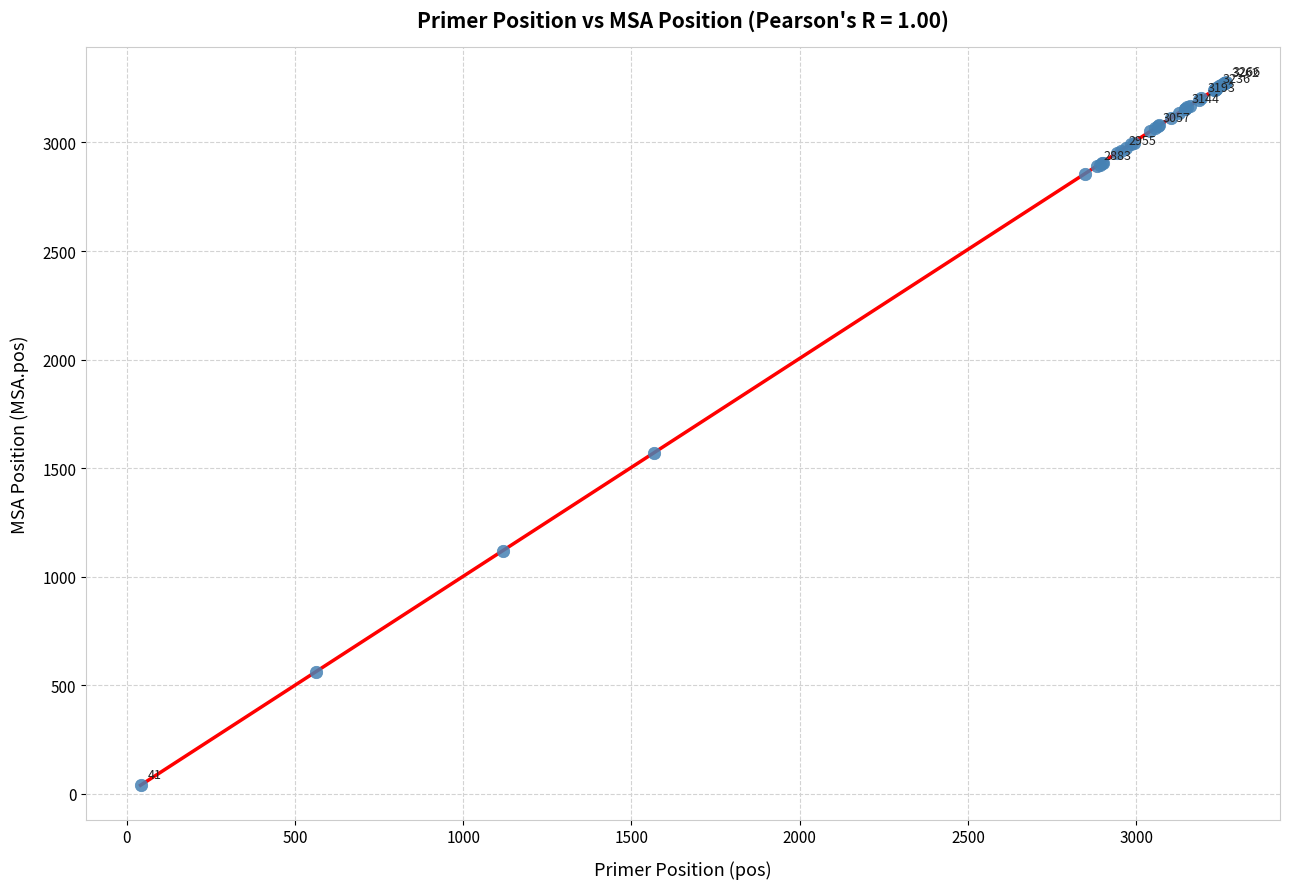

What Y value in the scatter plot is closest to 1659?

1569